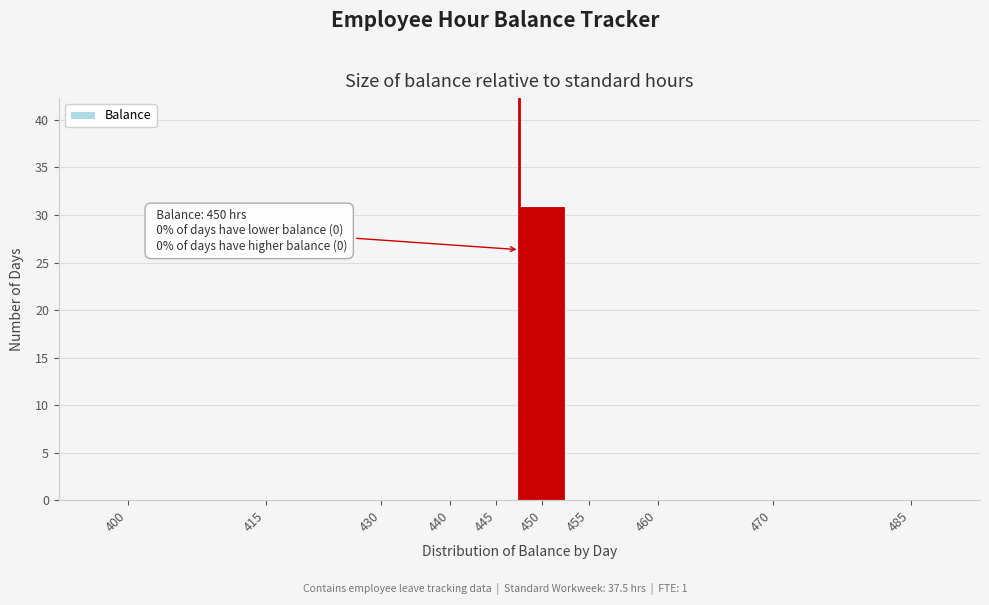

Reading left to right, list all the values displayed in this chart.

400=0	415=0	430=0	440=0	445=0	450=31	455=0	460=0	470=0	485=0